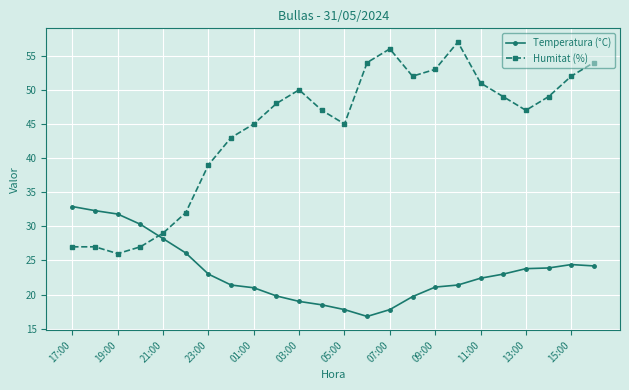

In Humitat (%), how many points are lower than both neighbors (excluding endpoints)?

4